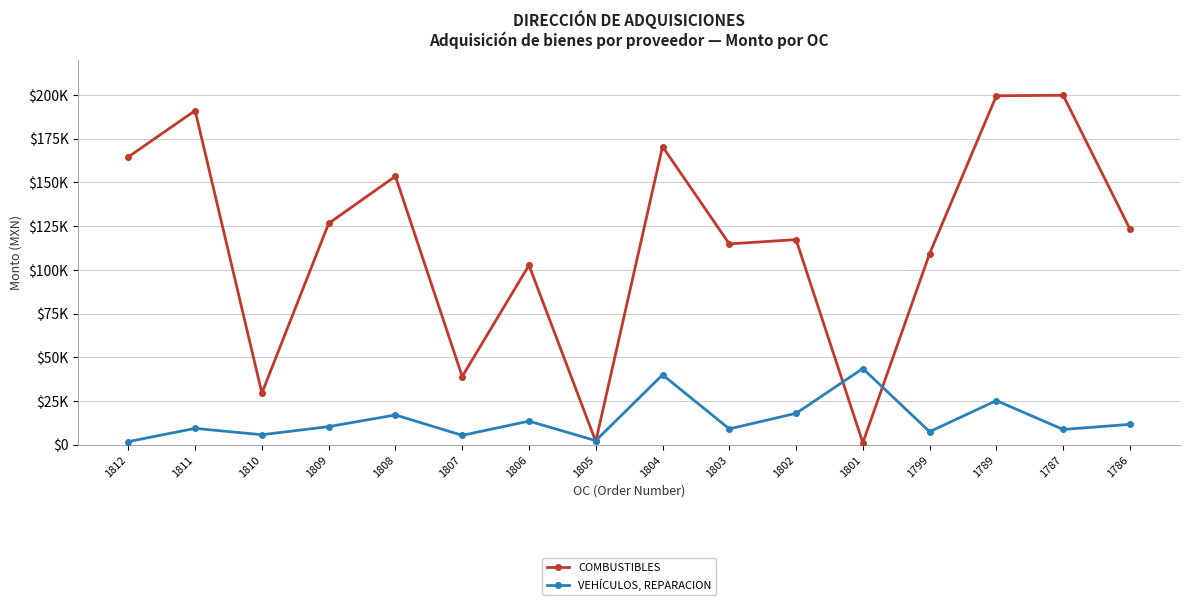

Does the chart have visible grid lines?

Yes